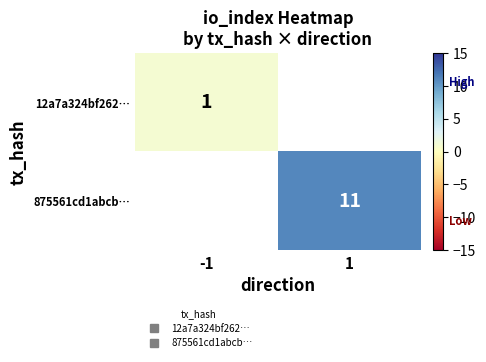

Which category has the lowest value across all series?

-1